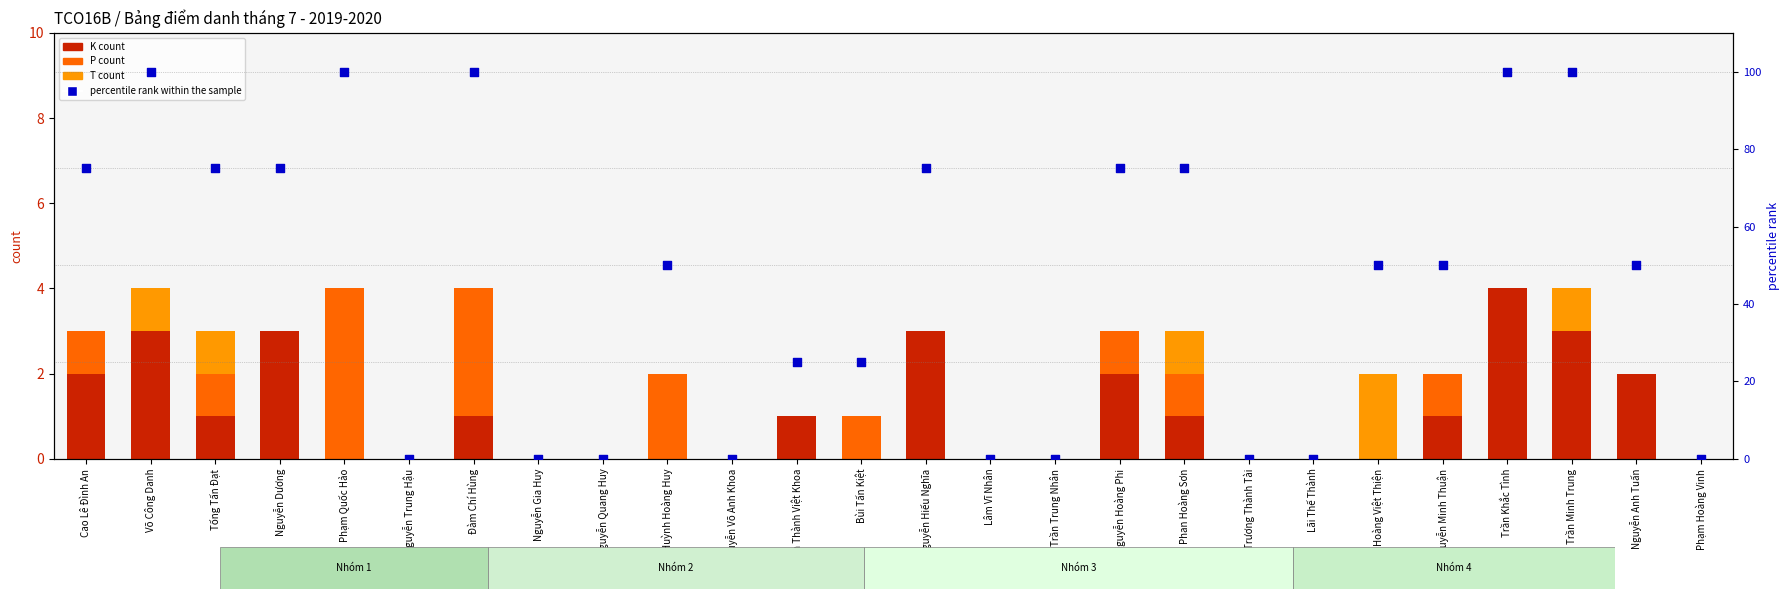

Which series has the largest Y range (max minus min)?

percentile rank within the sample